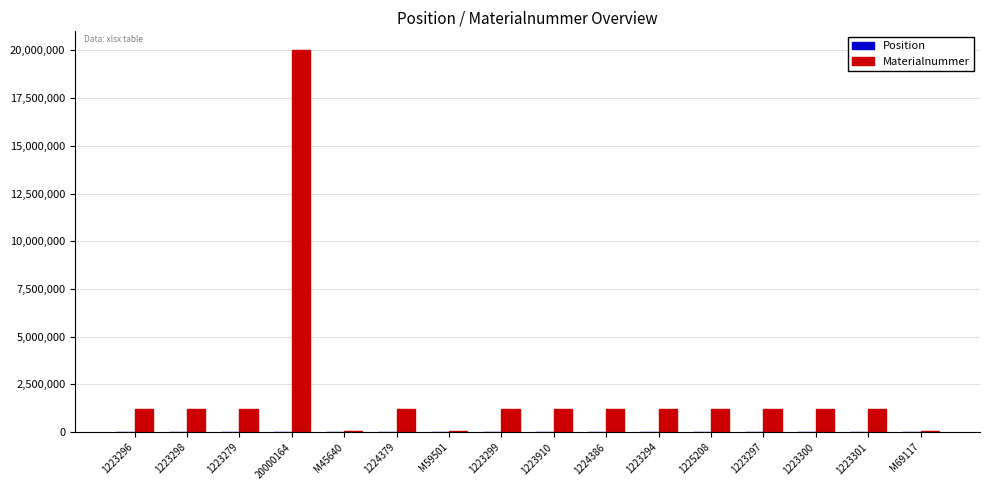

At which category is the sum across all series the highest?

20000164